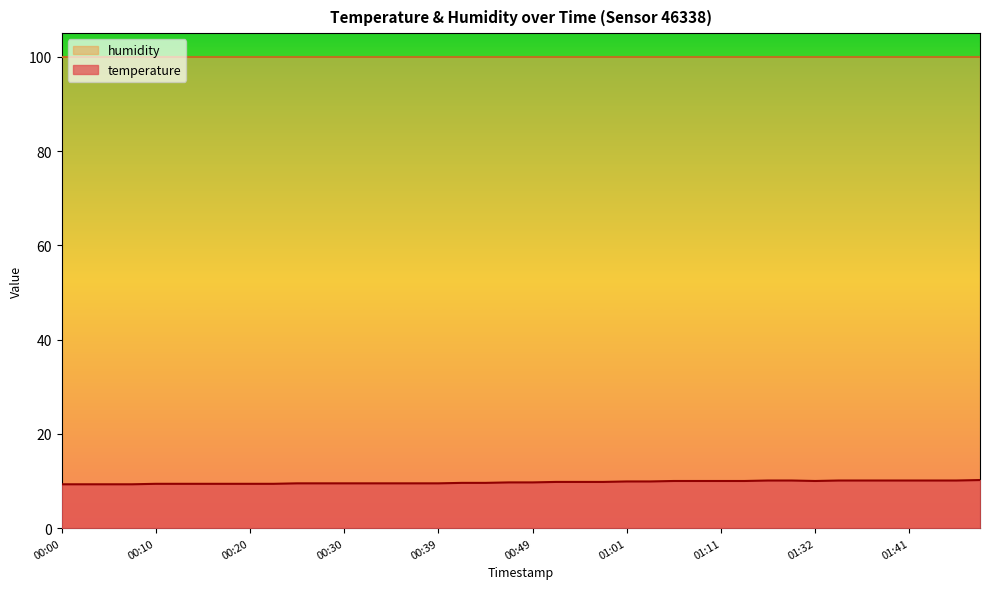

What is the average value?

9.7